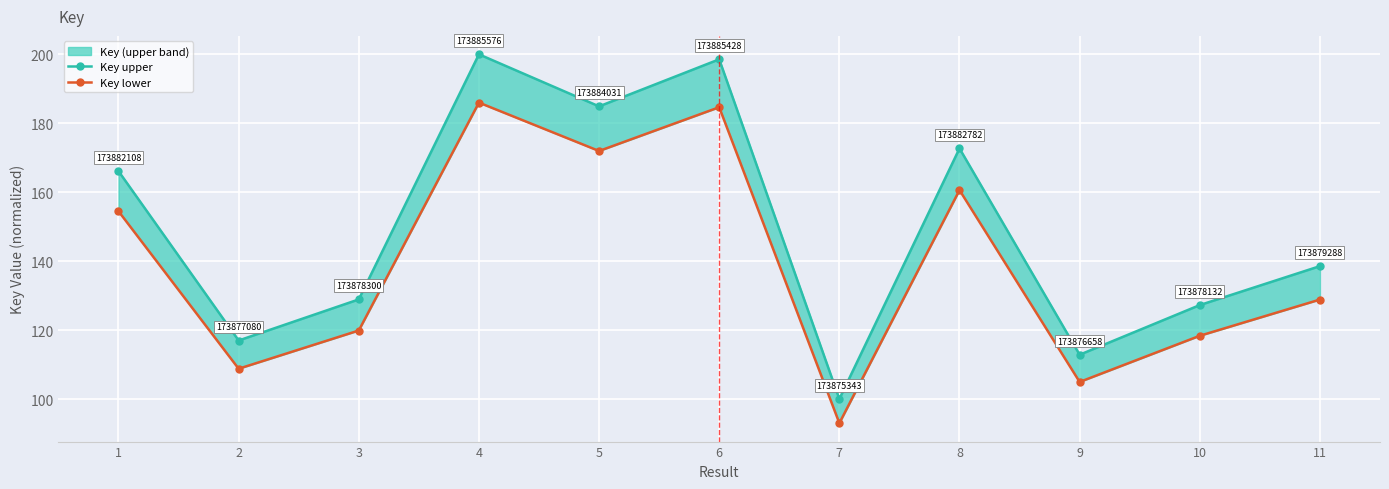

Rank the series at 2 from highest to lowest value.

Key upper, Key lower